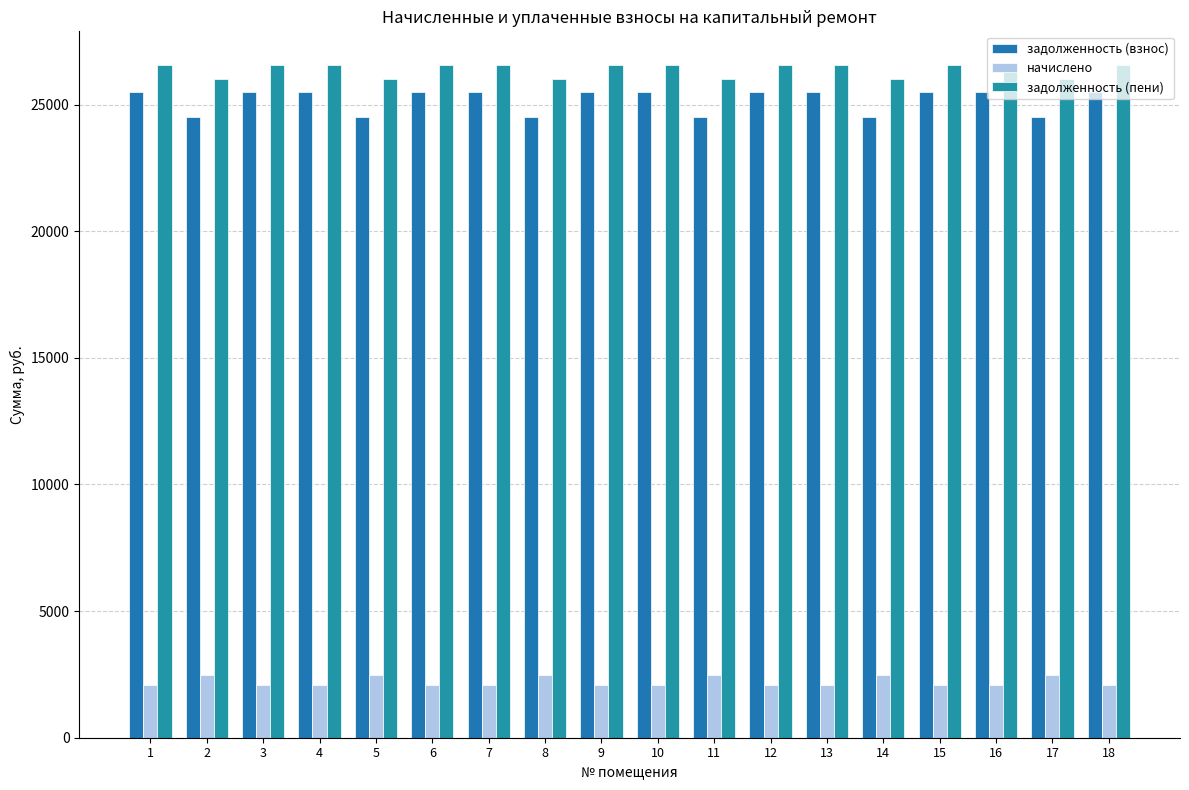

True or false: начислено has a value of 3574.5 at 11.

False